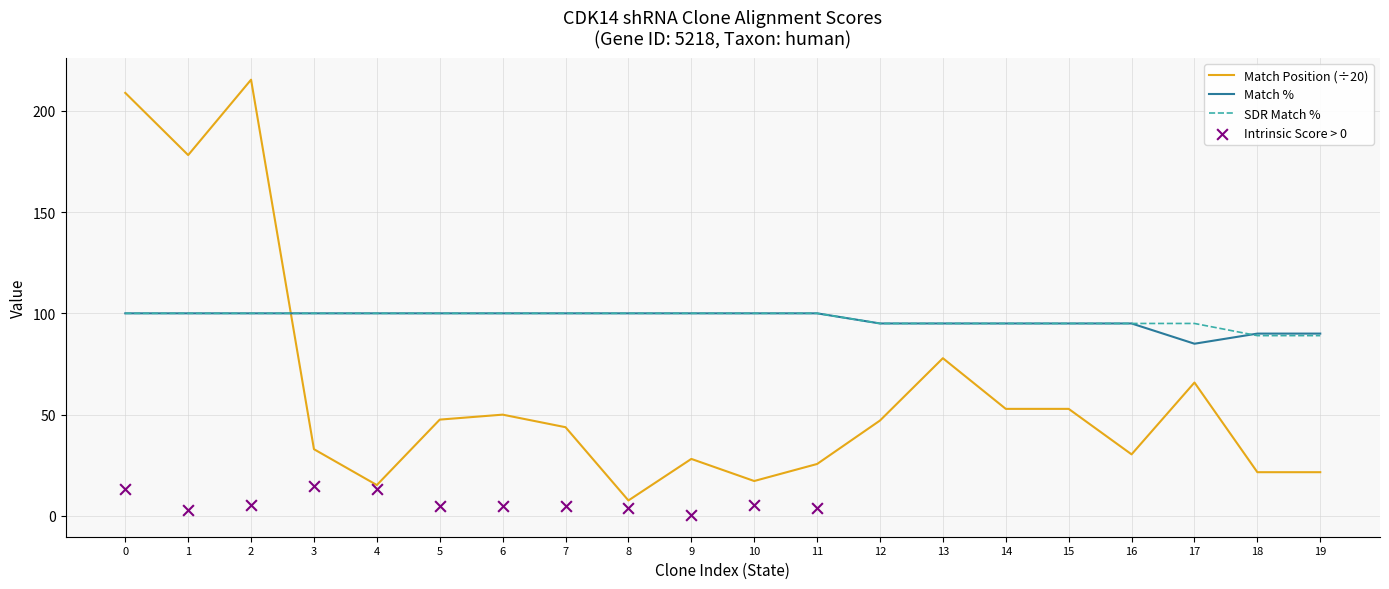

At how many categories does at least one series exceed 81?

20